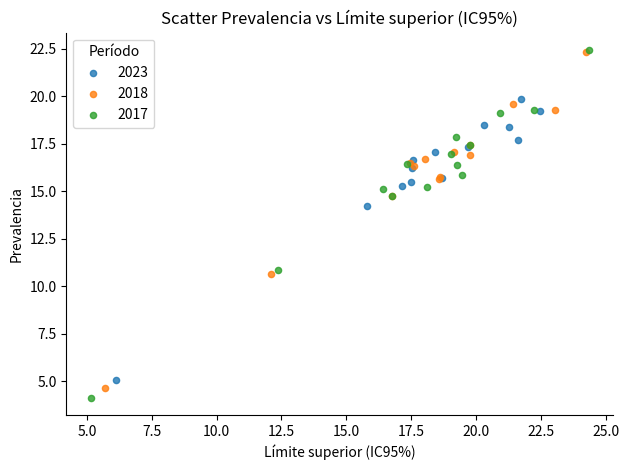

What are all the series names shown in the legend?

2023, 2018, 2017